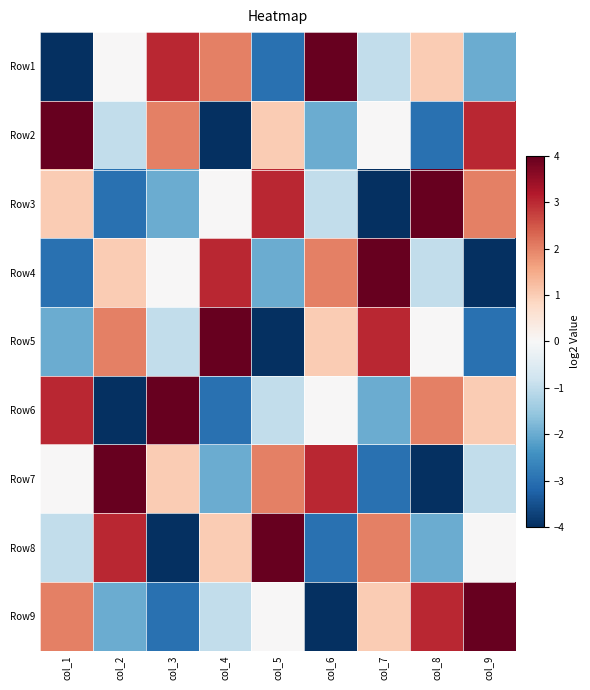

Count the number of data series in this chart.

9